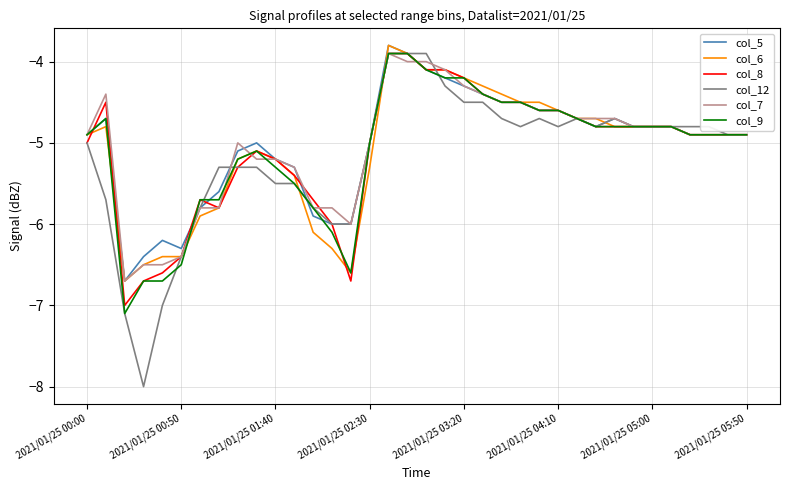

What is the highest value of the col_7 series?

-3.9